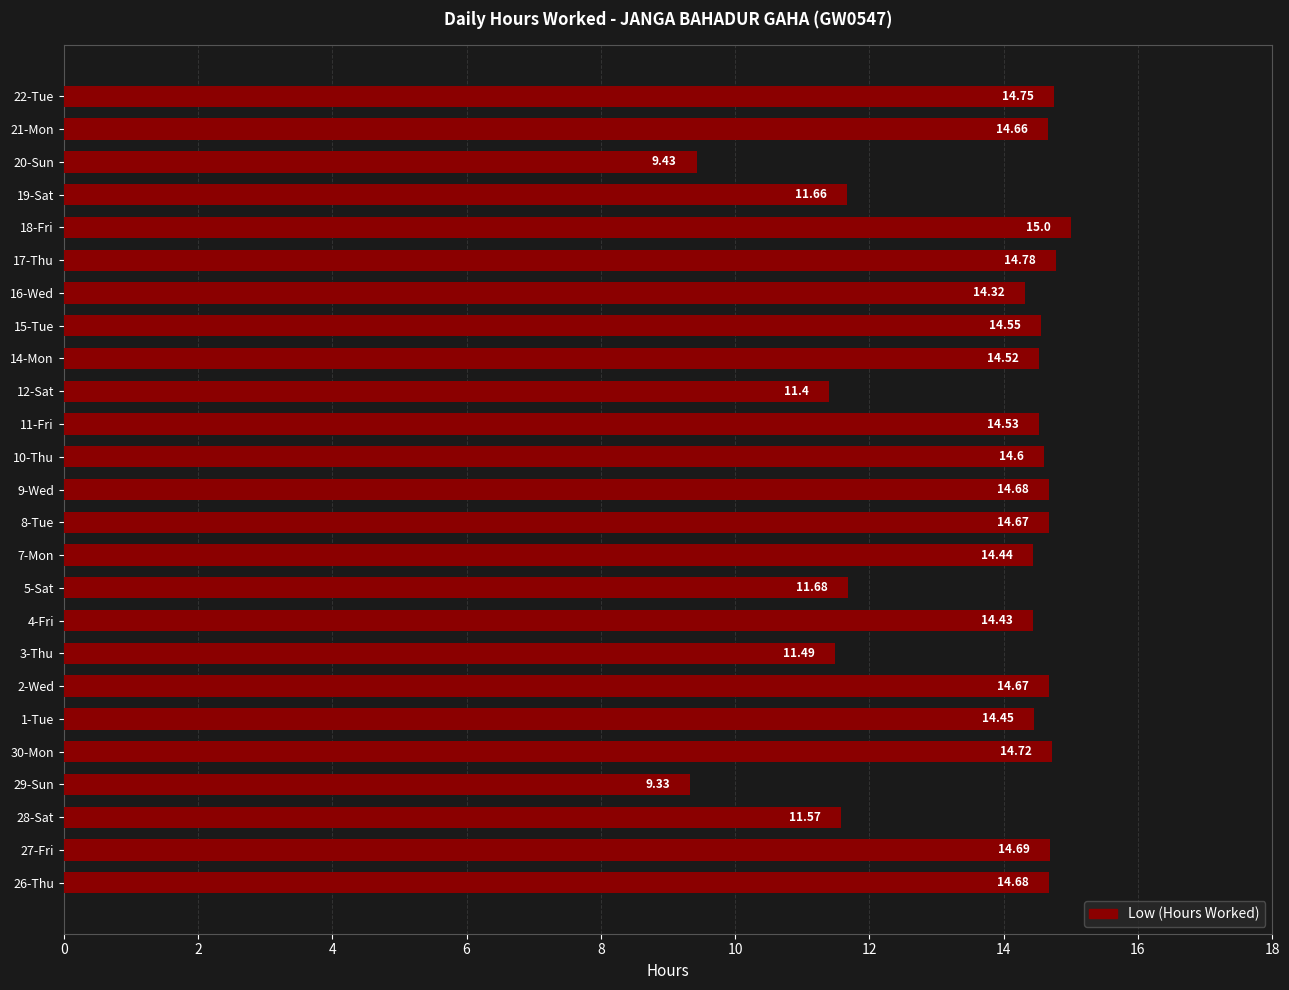

What is the sum of all values?

339.7